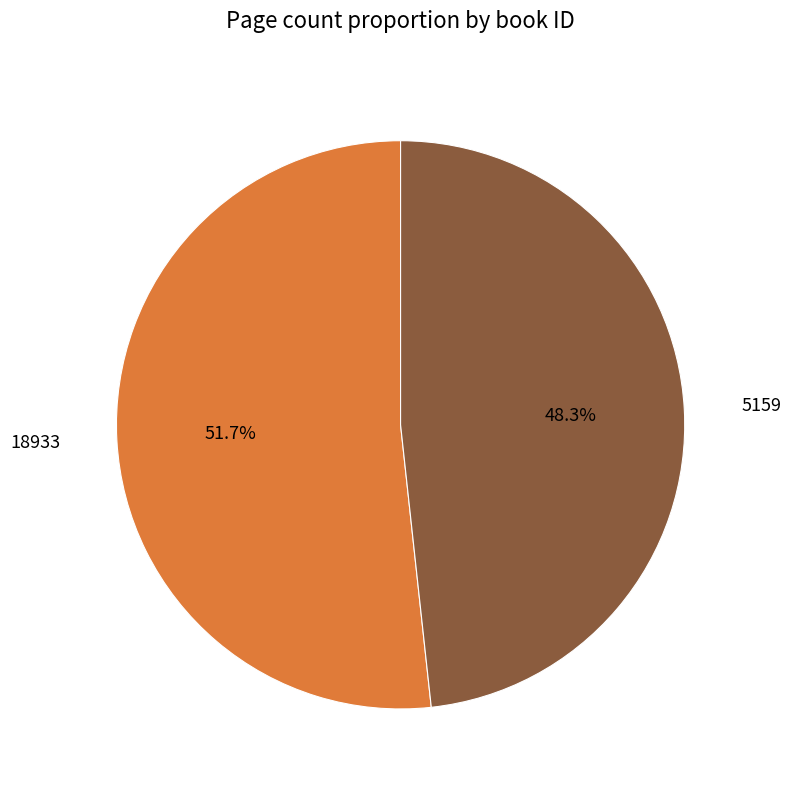

Which has a higher value, 18933 or 5159?

18933